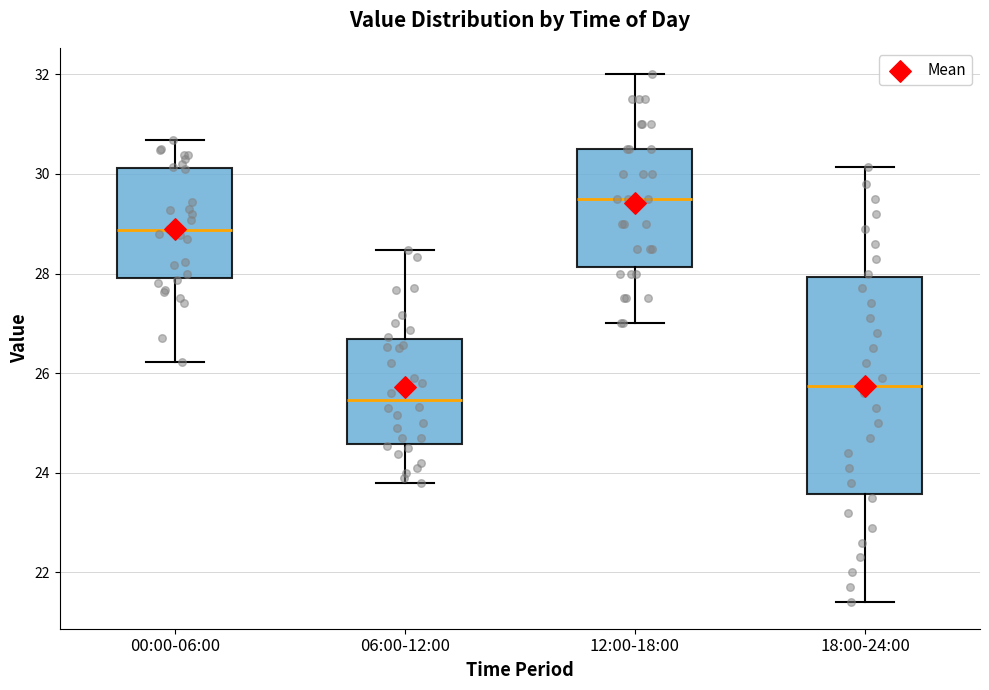

Which box has the lowest median line?

06:00-12:00